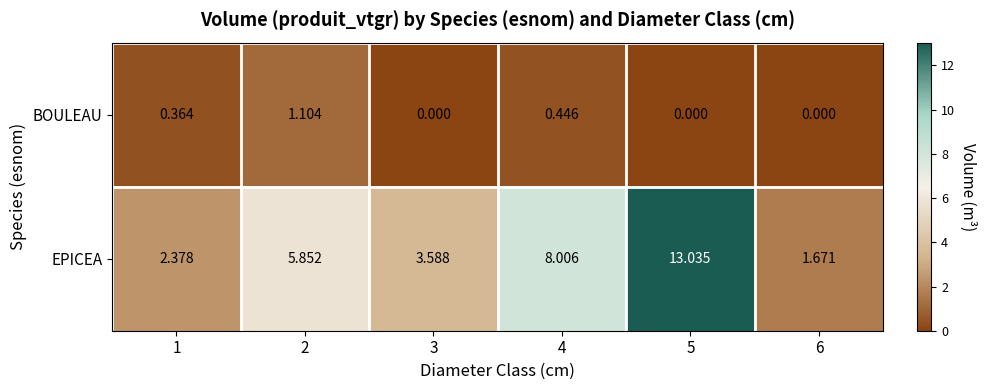

Between 1 and 4, which series saw the biggest shift?

EPICEA